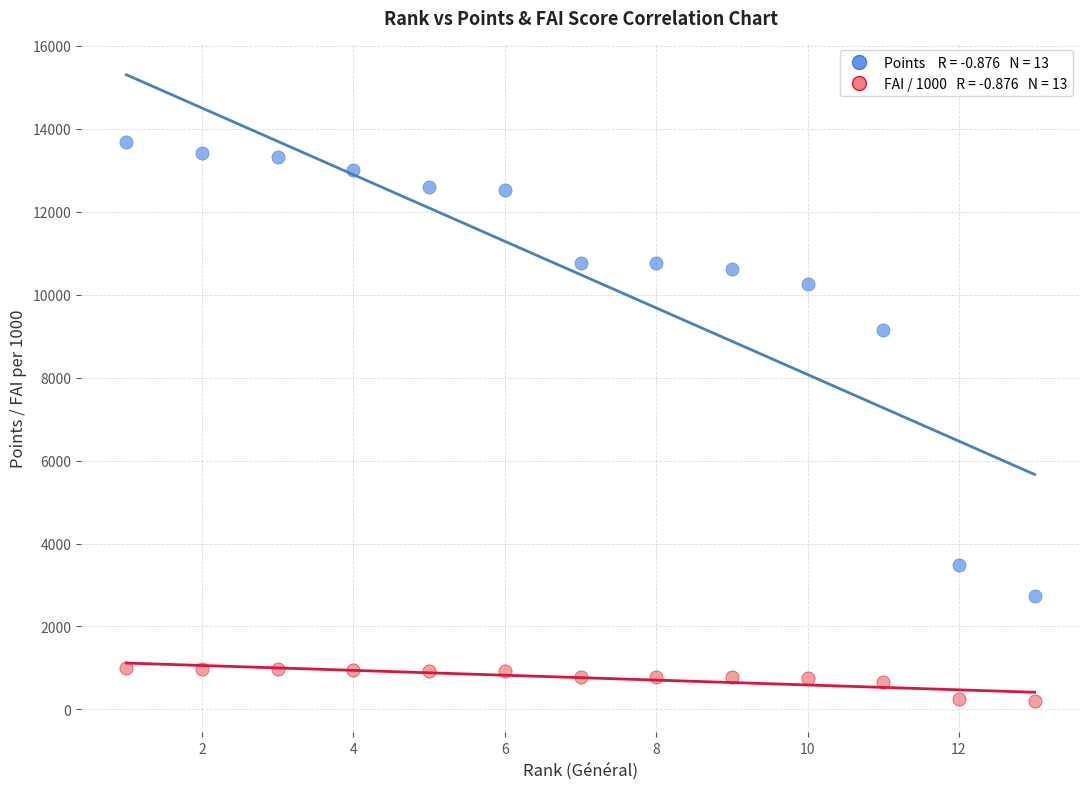

Across all series, what Y value is closest to 6943?

9139